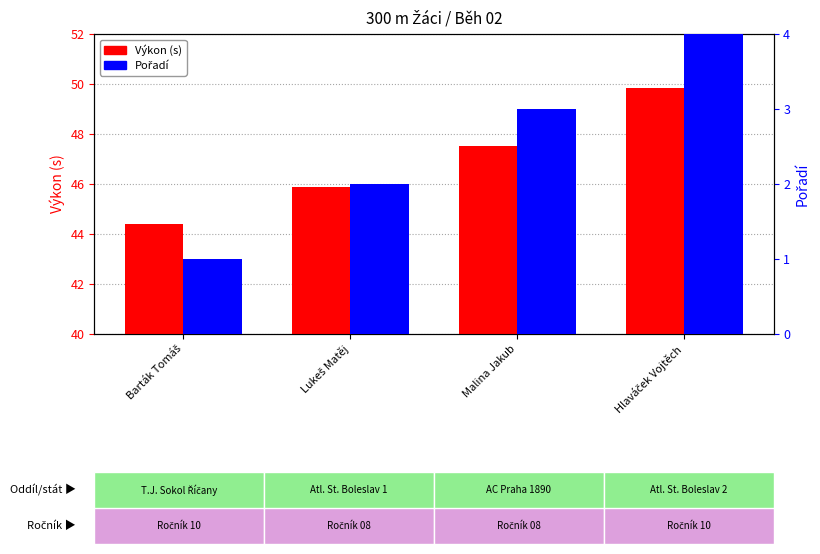

How many categories are shown in the chart?

4